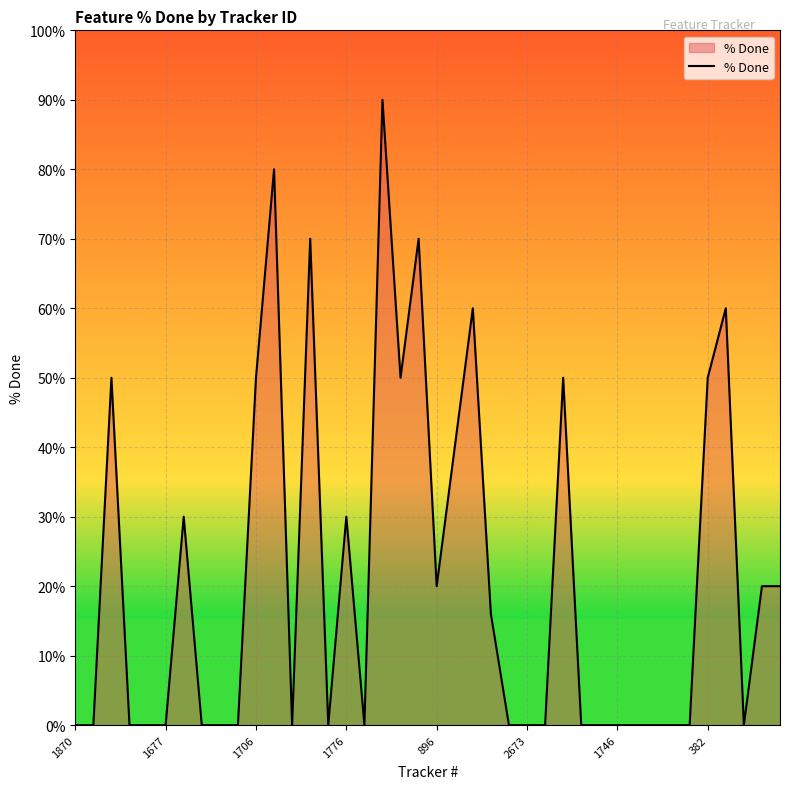

What is the difference between the maximum and minimum values?

90